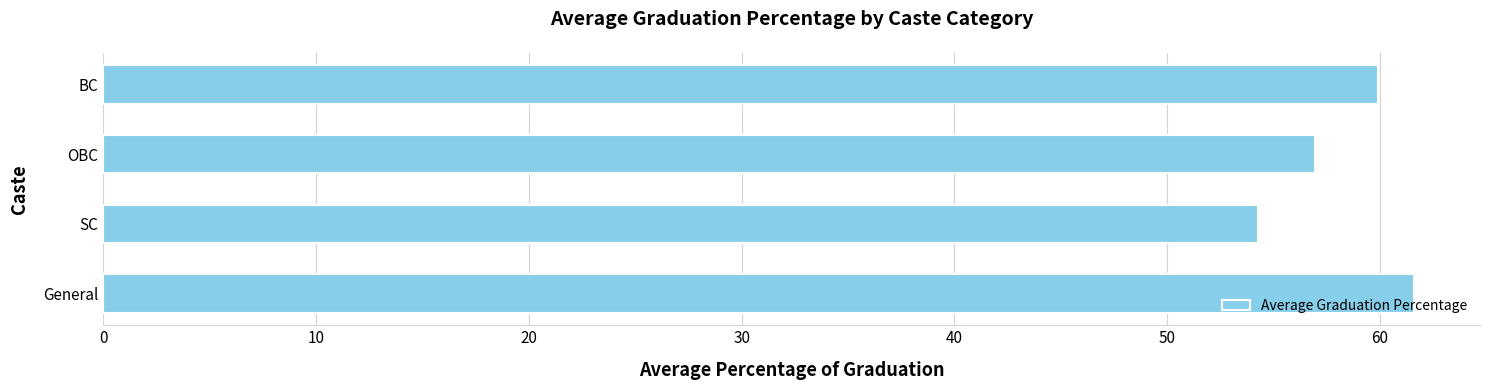

At which category does the chart reach its minimum across all series?

SC